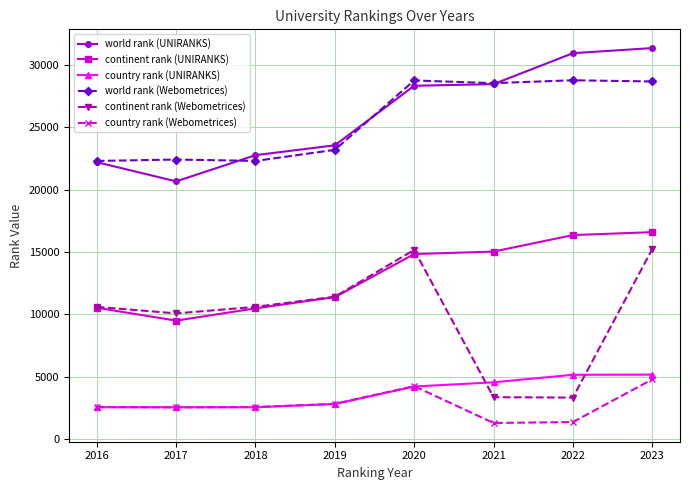

What is the smallest value displayed?

1286